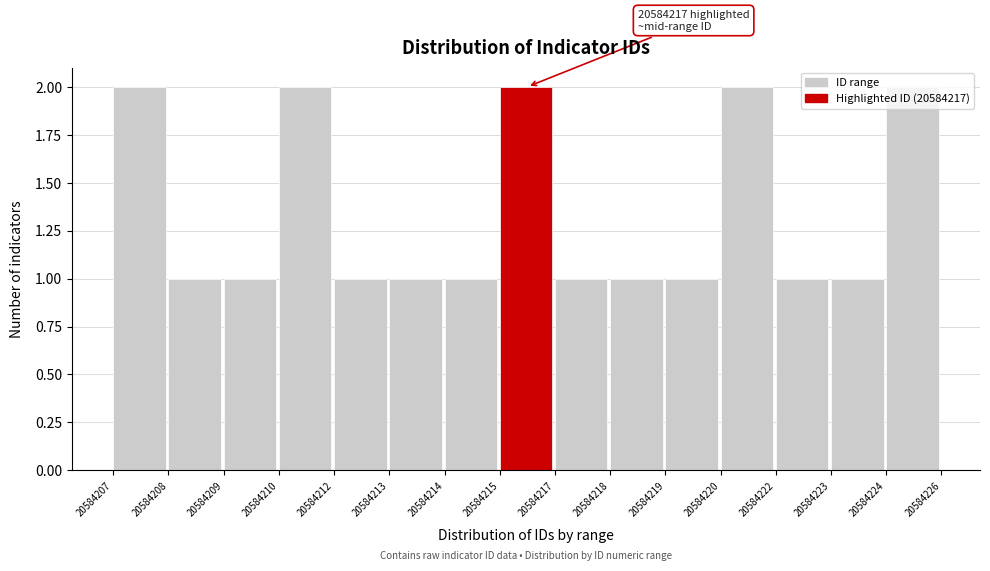

Between 20584219 and 20584224, which is larger?

20584224